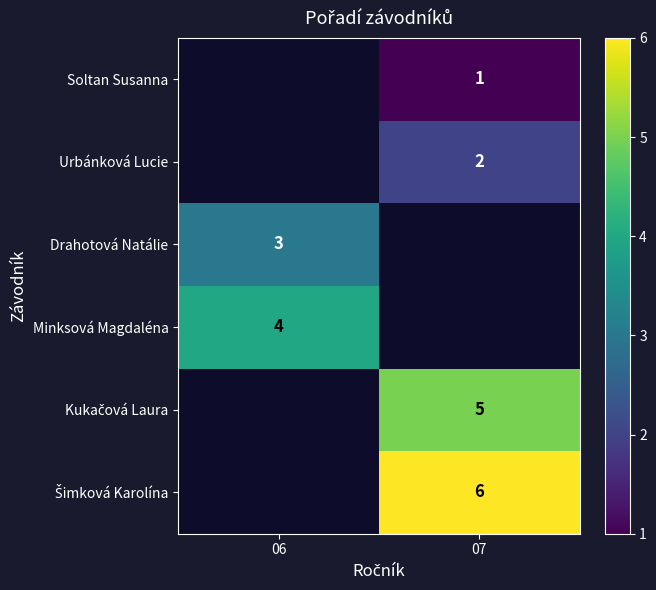

Is it true that Soltan Susanna equals 1 at 07?

True